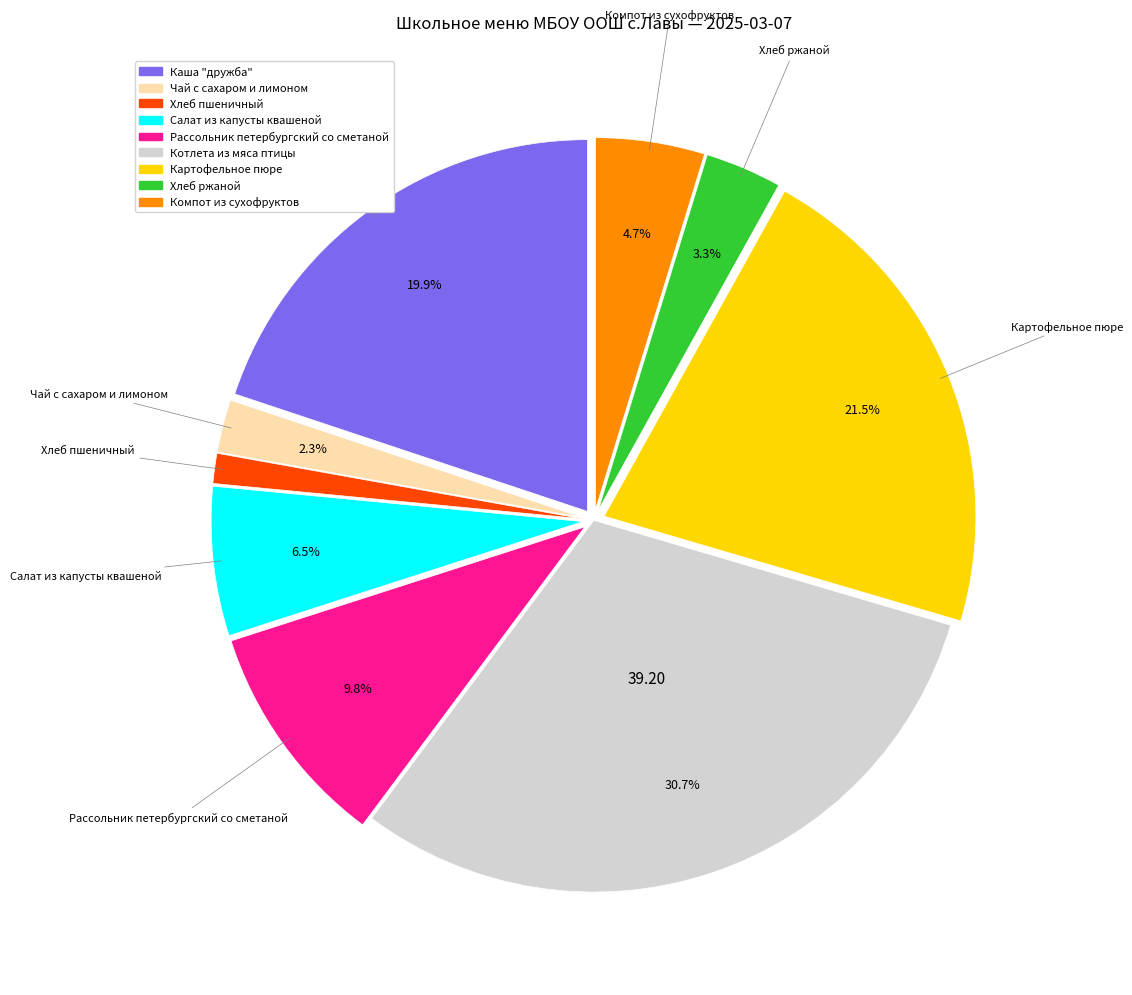

Is there a majority slice in this chart?

No